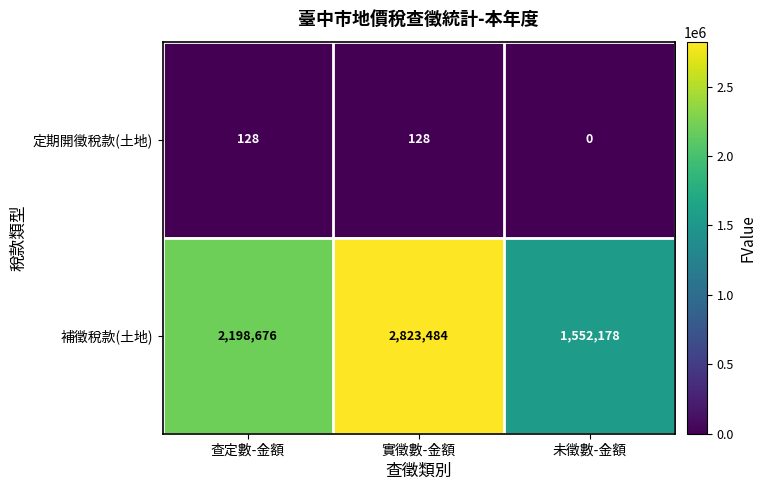

True or false: 補徵稅款(土地) has a value of 1552178 at 未徵數-金額.

True